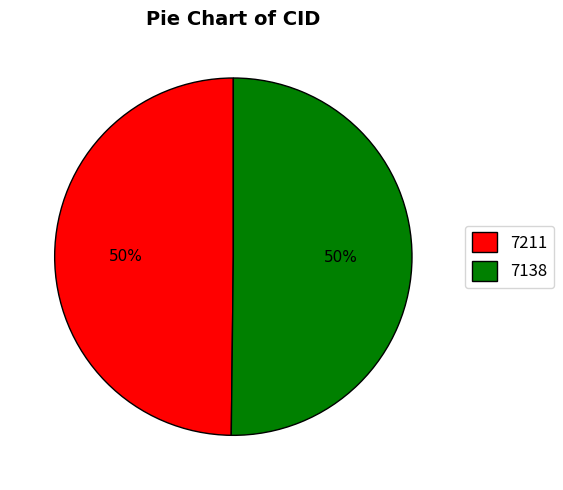

Count the number of slices in the pie.

2